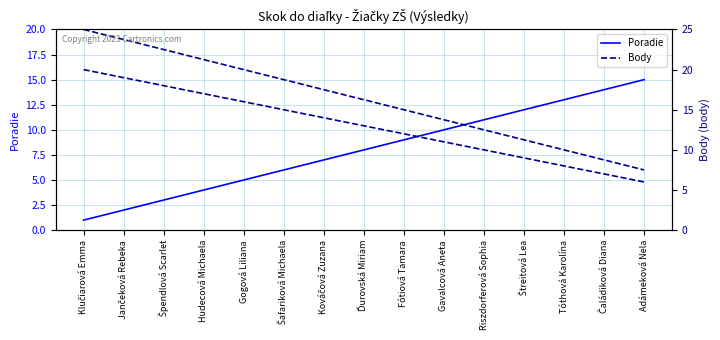

What is the average value of the Body (right) series?

13